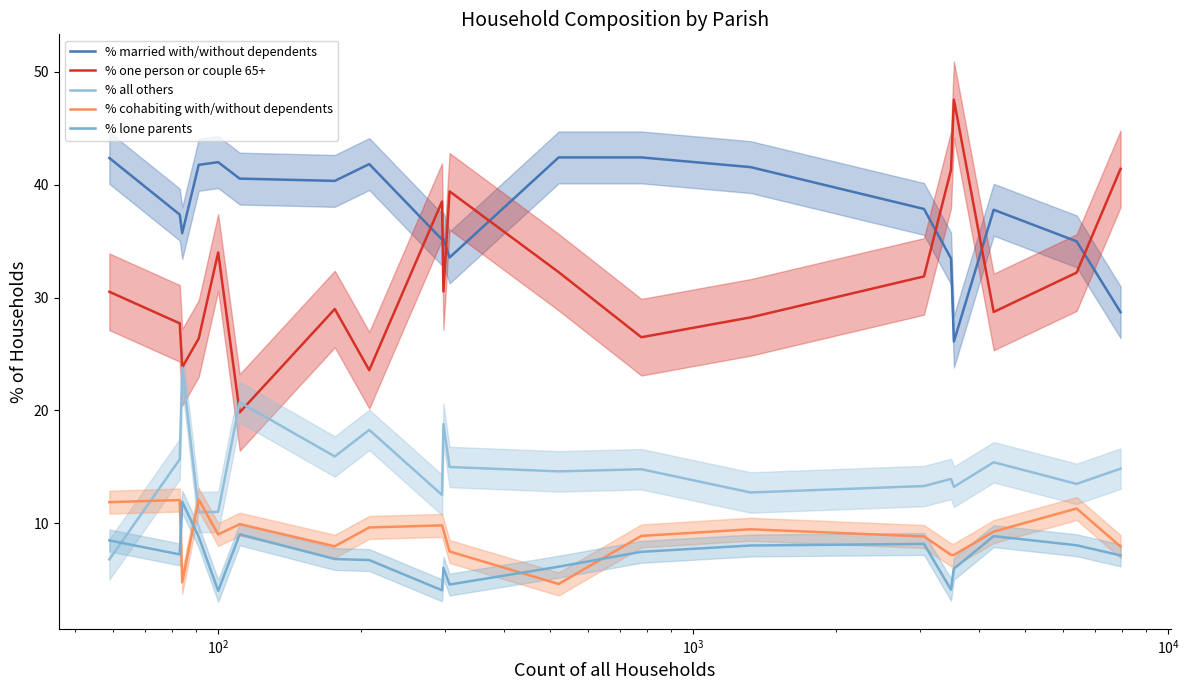

True or false: % lone parents and % married with/without dependents cross at least once.

False